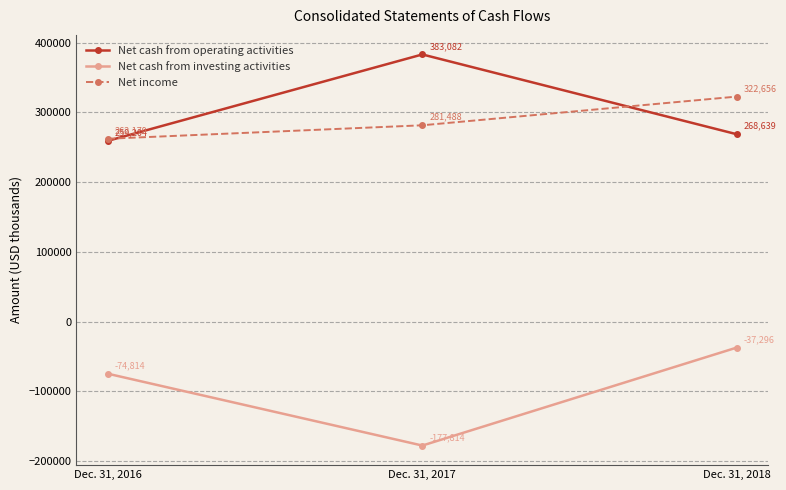

What is the approximate value of Net income at Dec. 31, 2016?

262179